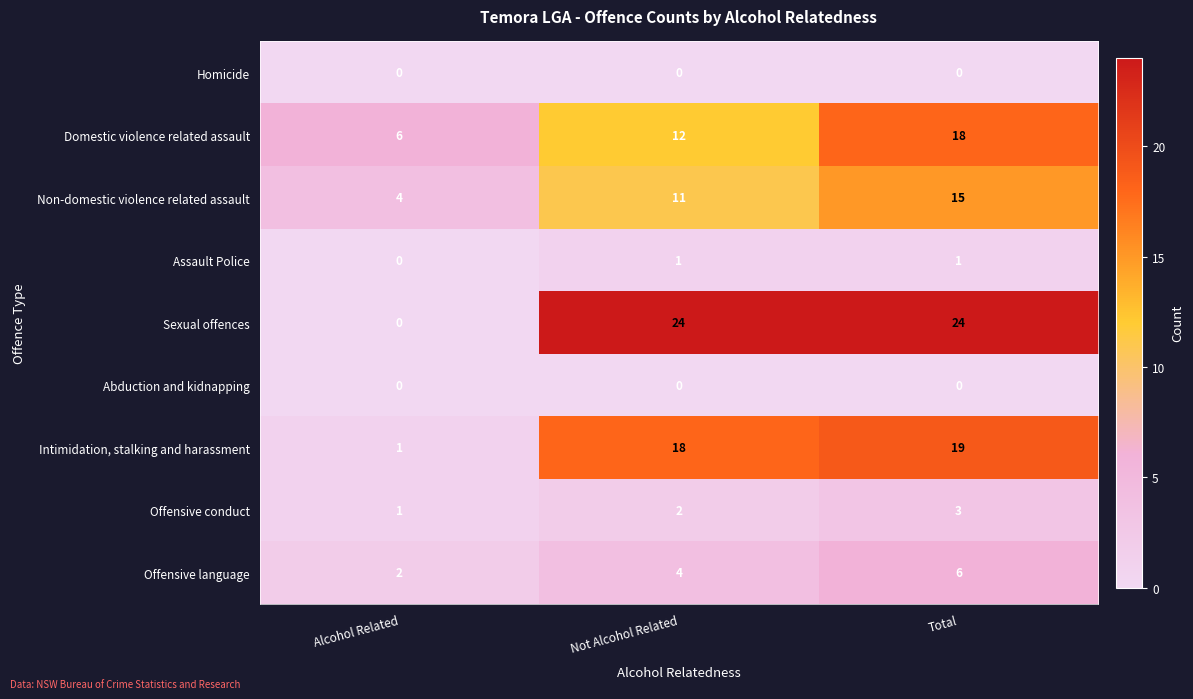

True or false: Sexual offences has a value of 39 at Not Alcohol Related.

False